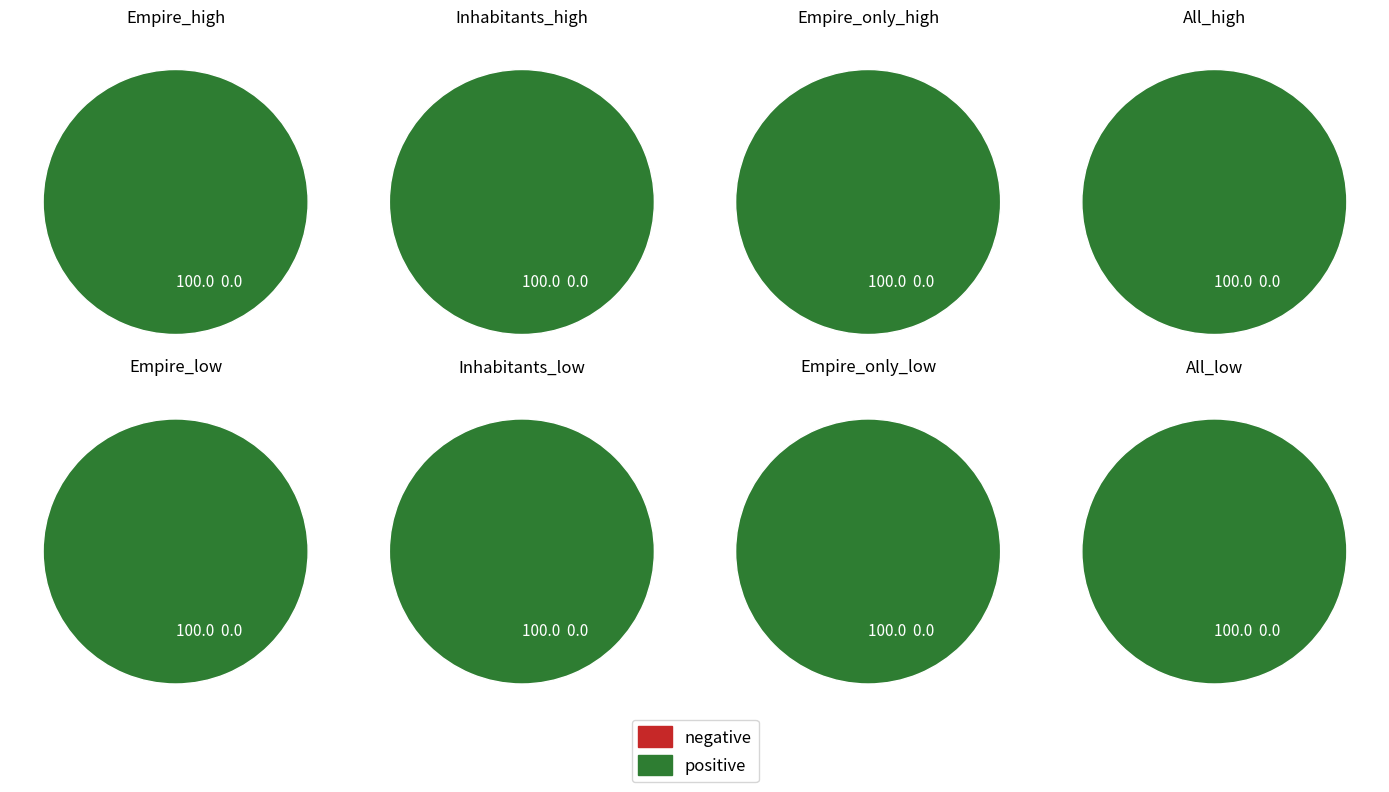

True or false: Inhabitants accounts for 21% of the total.

False